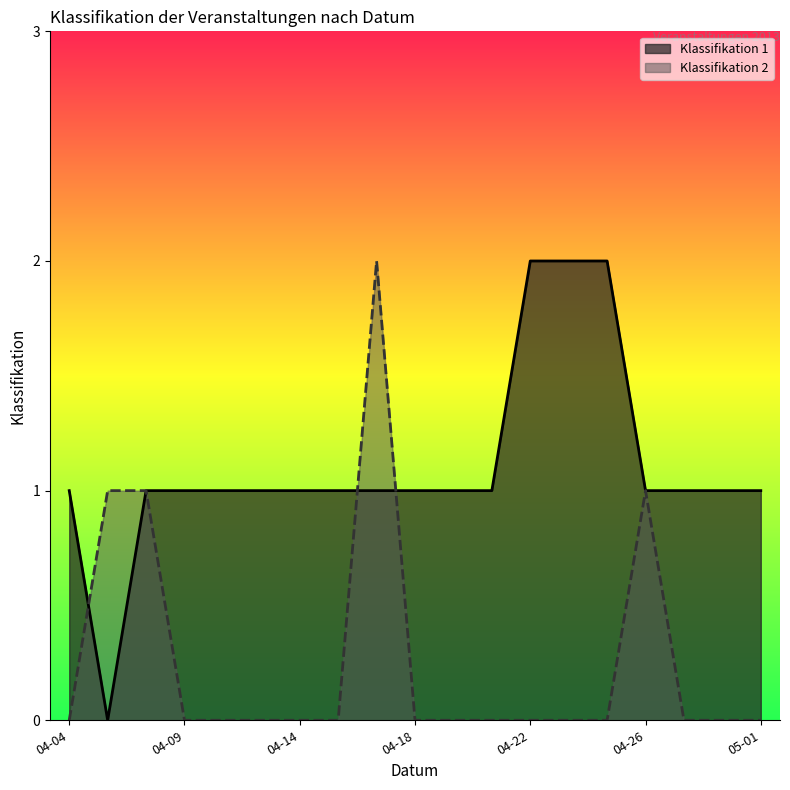

Is the value of Klassifikation 2 at 04-04 greater than the value of Klassifikation 1 at 04-04?

No